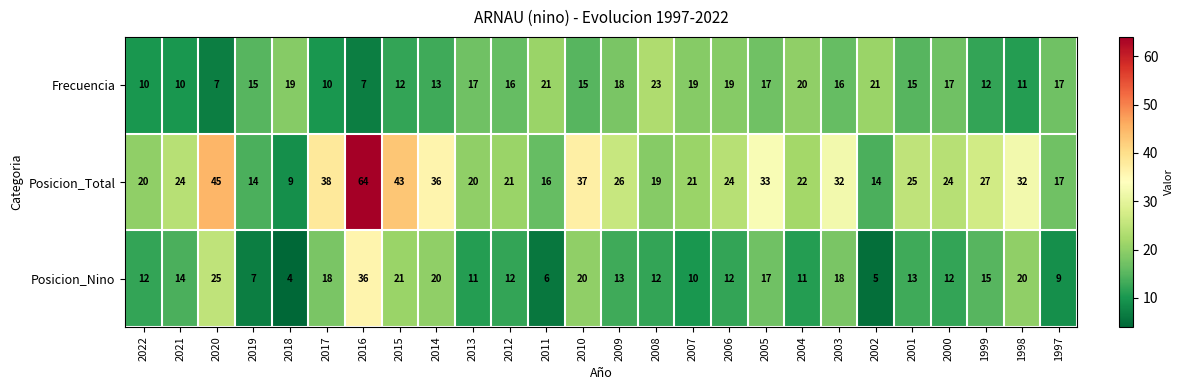

Is it true that Posicion_Total equals 24 at 2002?

False